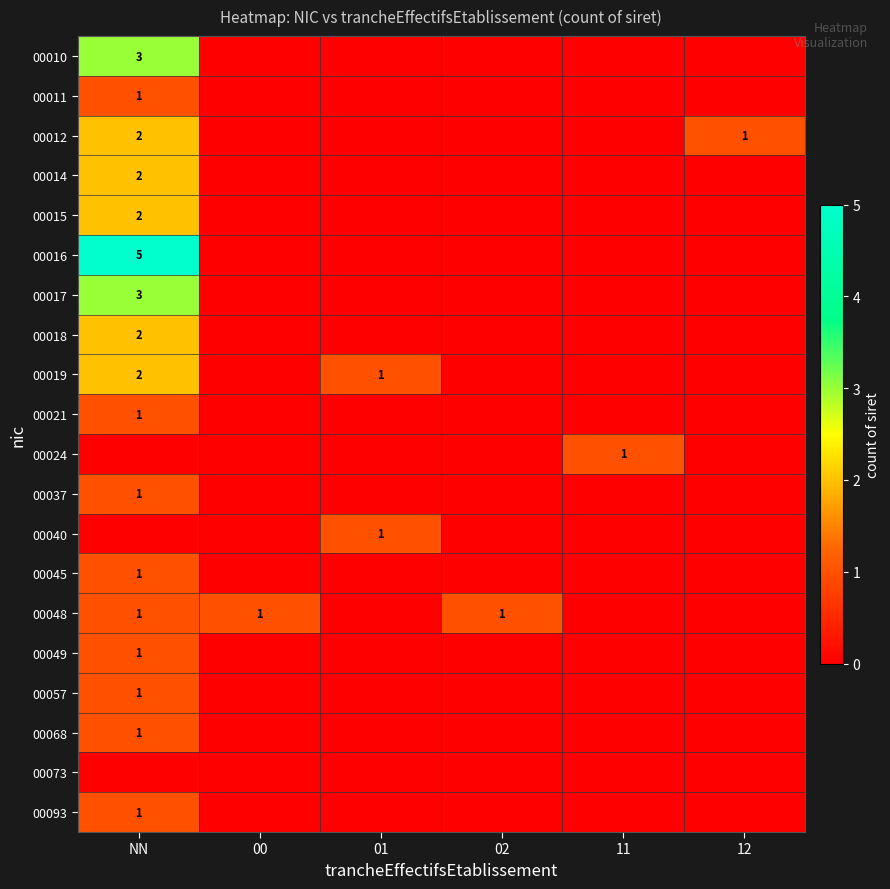

The value of 00014 at NN is 1. True or false?

False